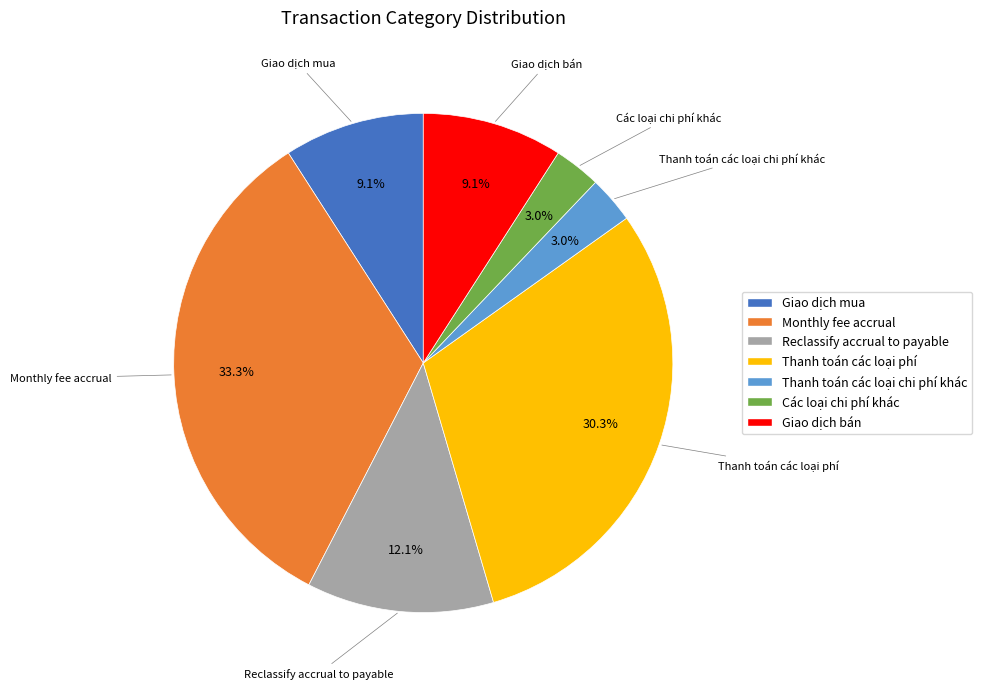

How much of the chart is everything except Reclassify accrual to payable?

87.9%